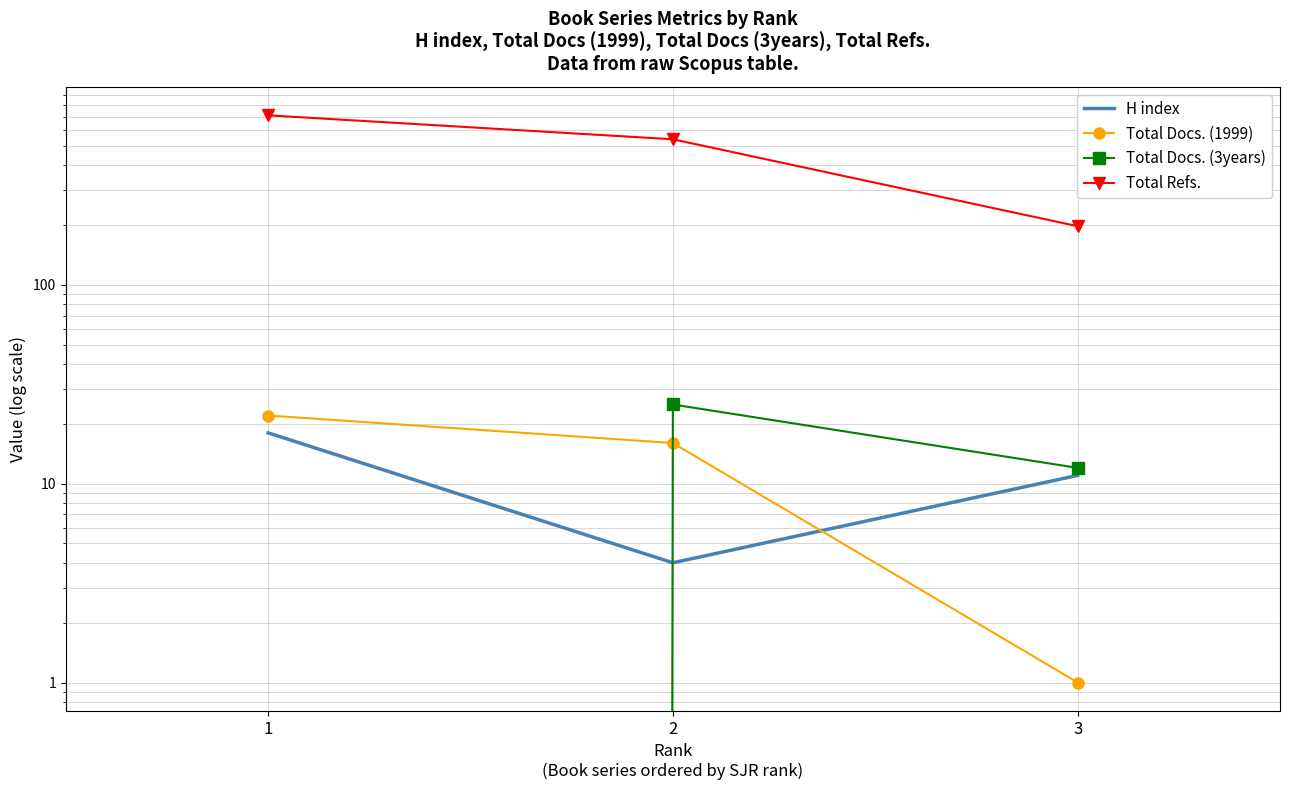

The Total Docs. (3years) series shows 12 at 3. True or false?

True